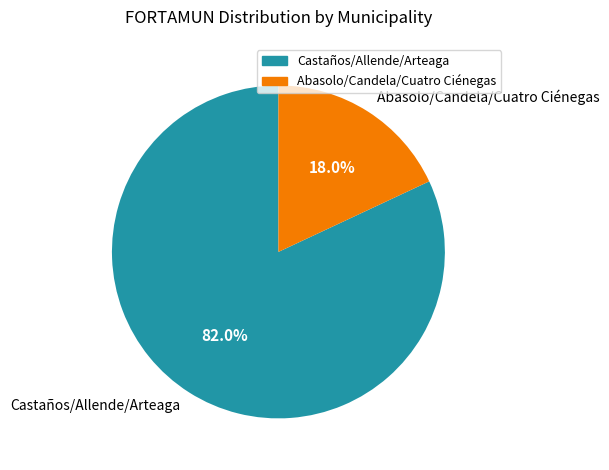

What portion of the pie excludes Castaños/Allende/Arteaga?

18.0%